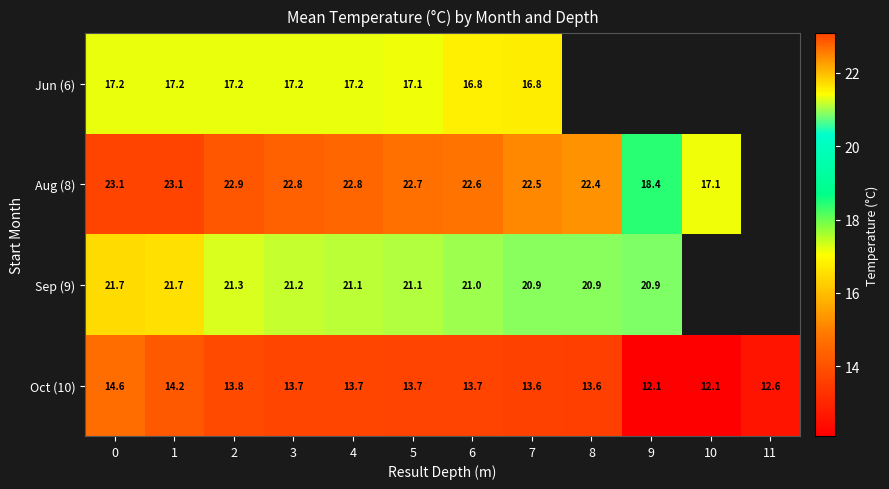

Is it true that Oct (10) equals 5.2 at 8?

False